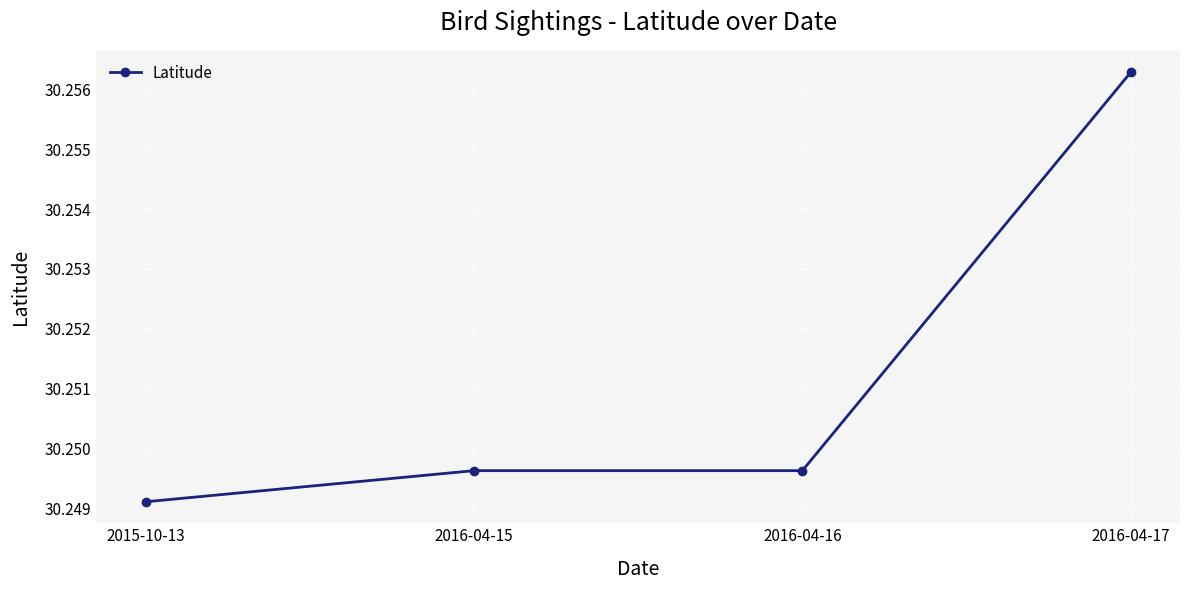

Approximately how many times larger is the value at 2016-04-16 compared to 2016-04-17?

1.0